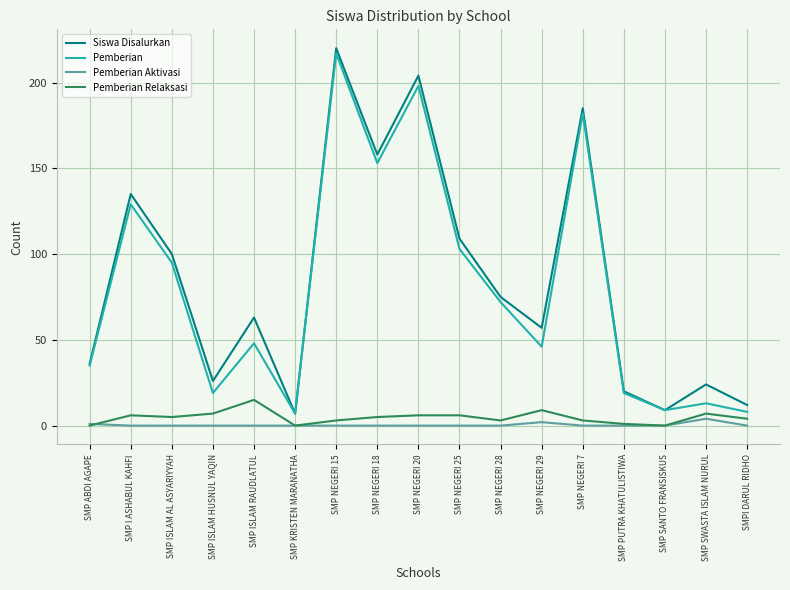

At which label does Pemberian Relaksasi first exceed 5?

SMP I ASHABUL KAHFI